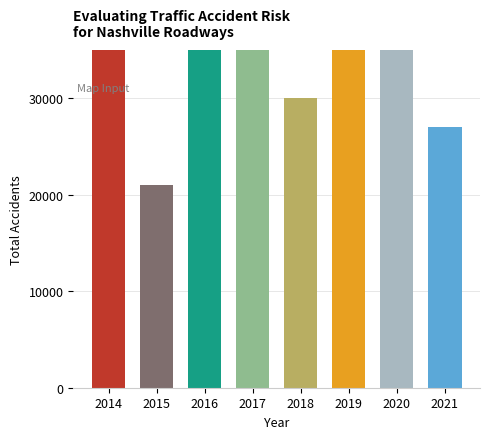

What is the minimum value shown in the chart?

21000